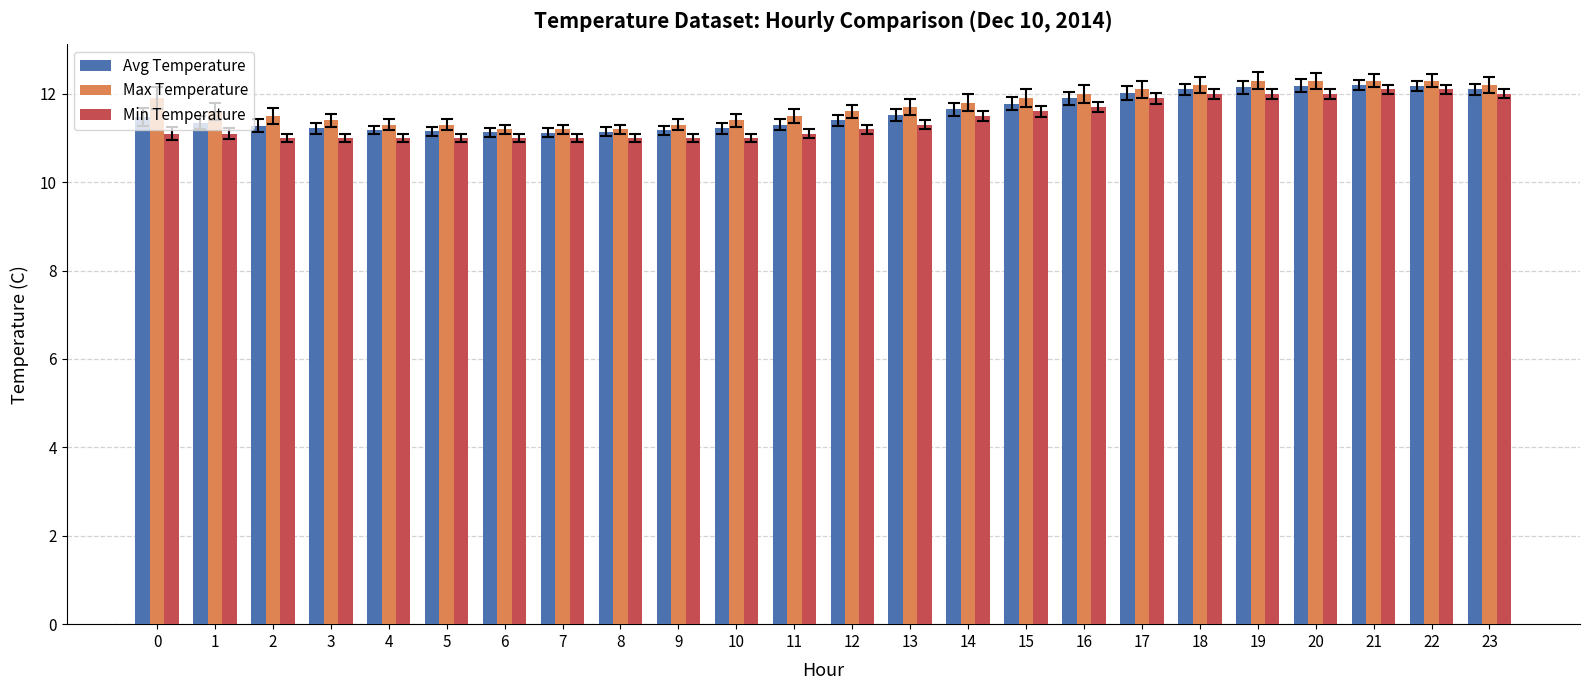

The value of Avg Temperature at 23 is 21.6. True or false?

False